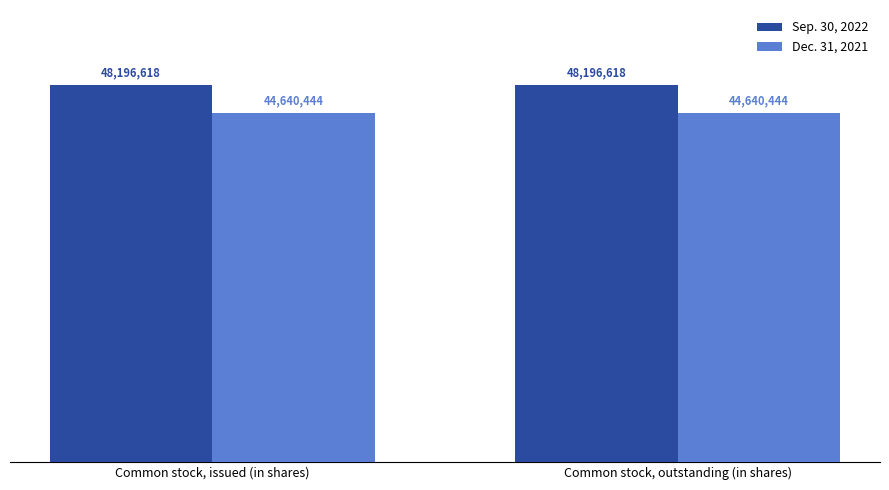

Does the chart contain any negative values?

No